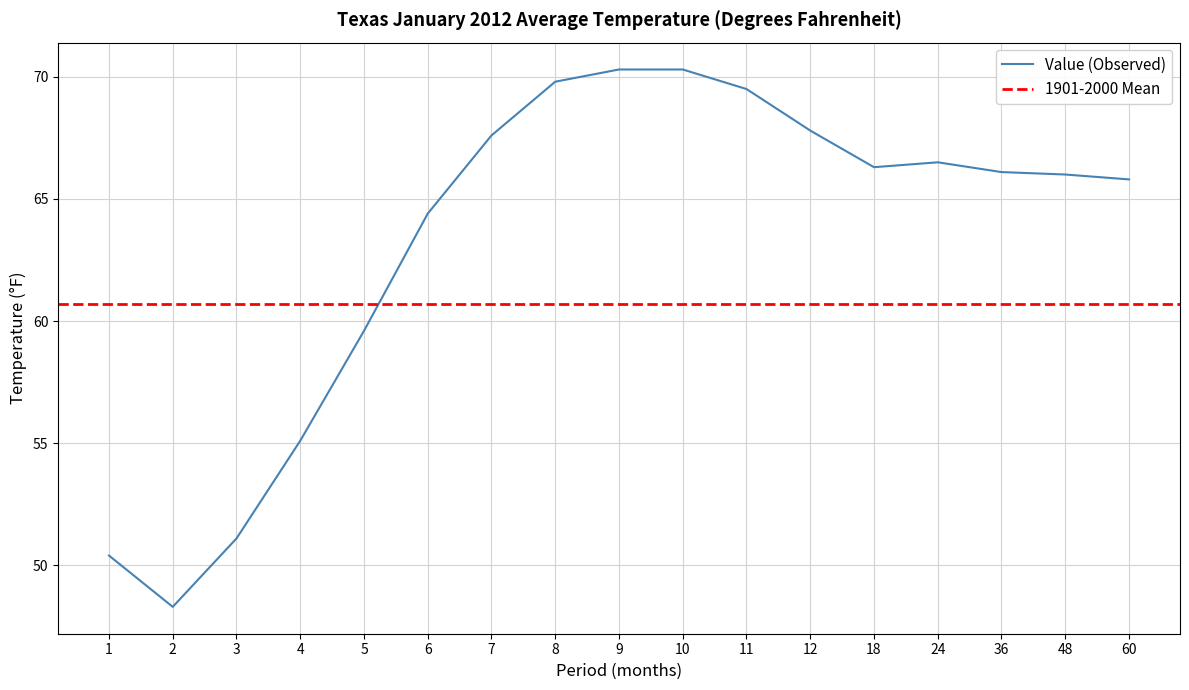

What is the minimum value shown in the chart?

48.3